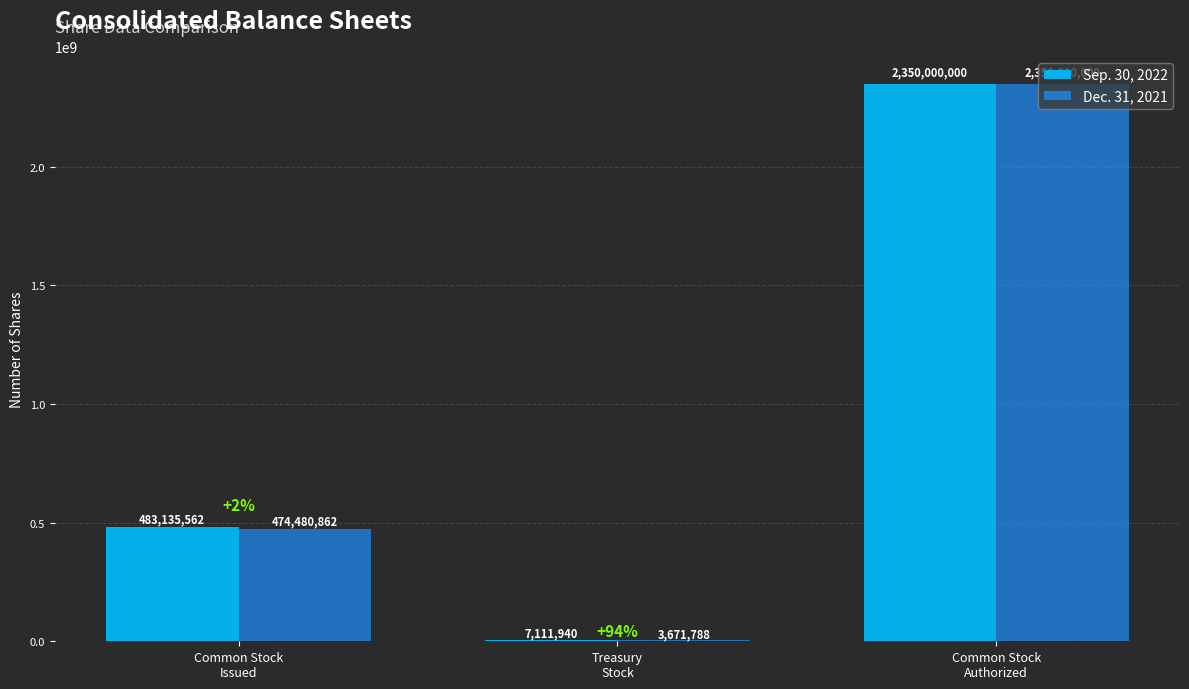

Reading right to left, extract all data points from this chart.

Sep. 30, 2022: Common Stock
Authorized=2350000000	Treasury
Stock=7111940	Common Stock
Issued=483135562
Dec. 31, 2021: Common Stock
Authorized=2350000000	Treasury
Stock=3671788	Common Stock
Issued=474480862